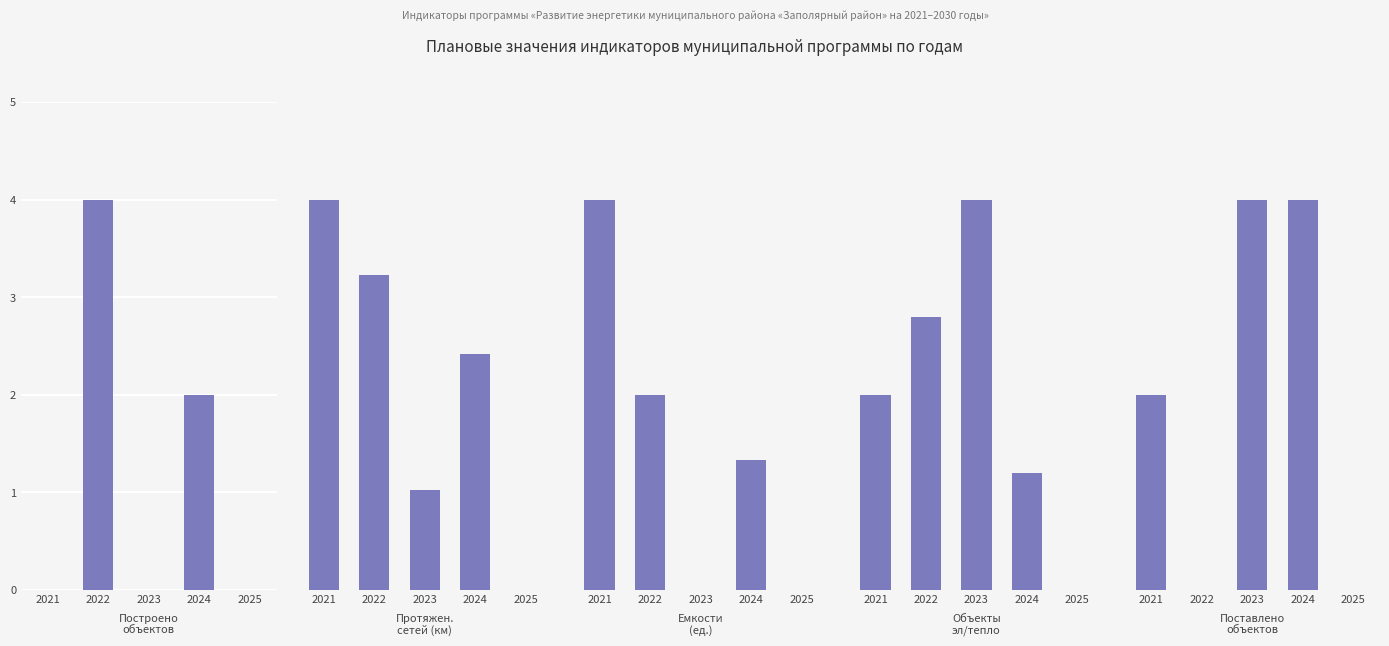

How many positive values does the Протяженность реконстр. сетей (км) series have?

4